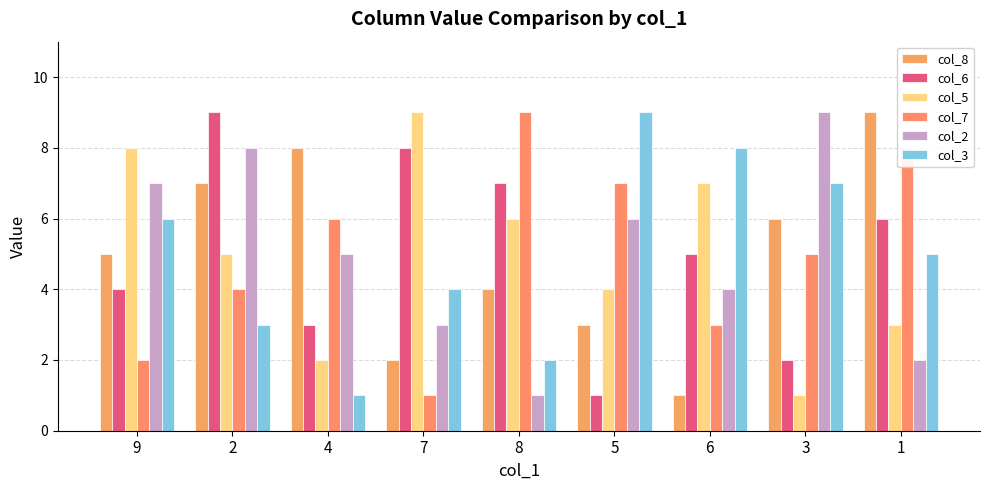

Where does the col_7 series first go above 5?

4